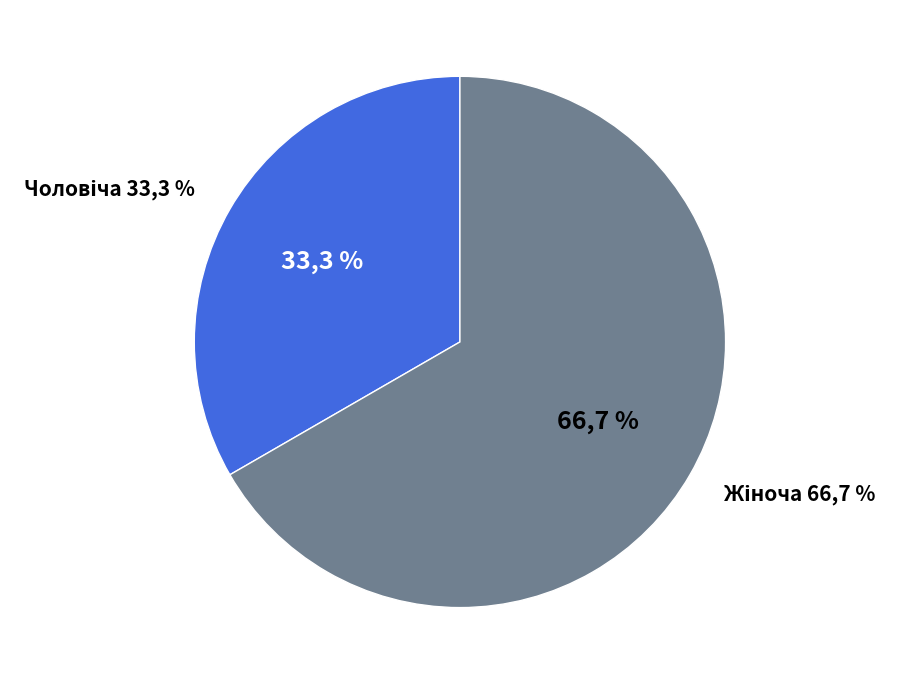

What is the smallest slice in the pie chart?

Чоловіча